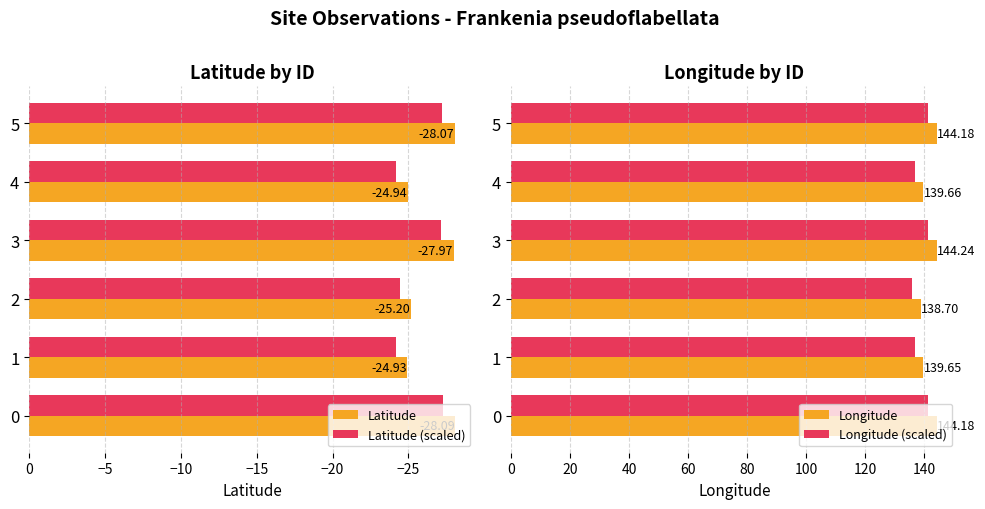

Is the value of Latitude (scaled) at 1 greater than the value of Latitude at 5?

Yes